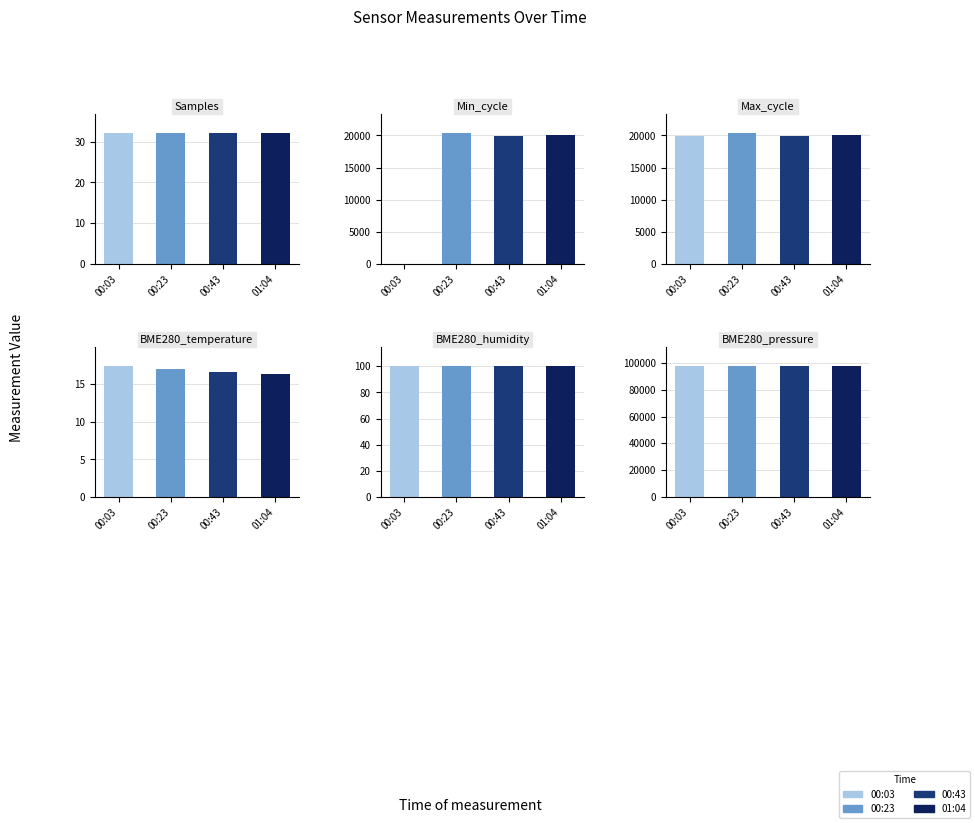

Which series changed the most between 3 and 7?

Min_cycle